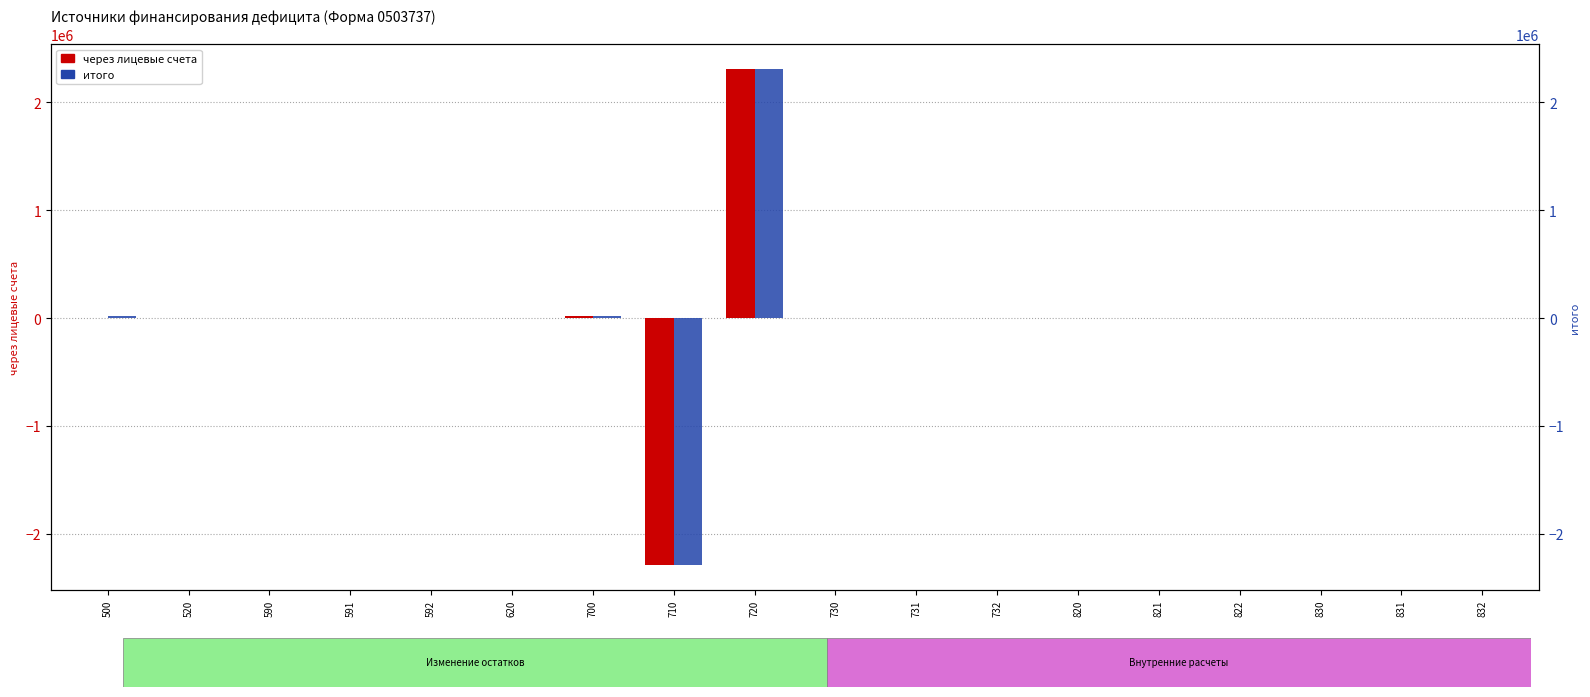

Rank the series at 720 from highest to lowest value.

через лицевые счета, итого